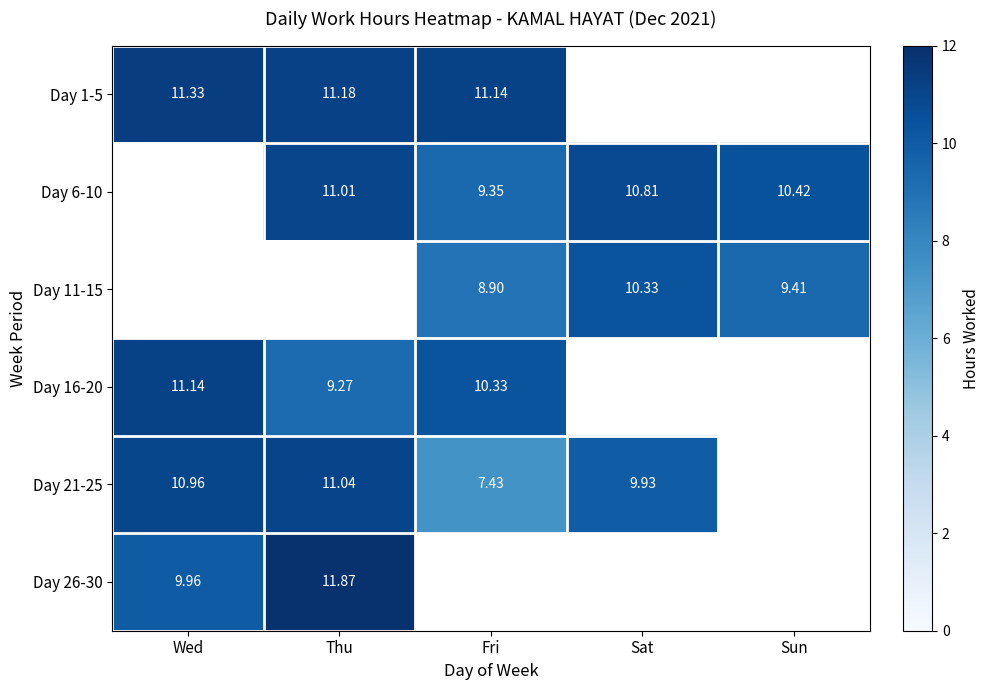

What is the greatest value displayed?

11.9